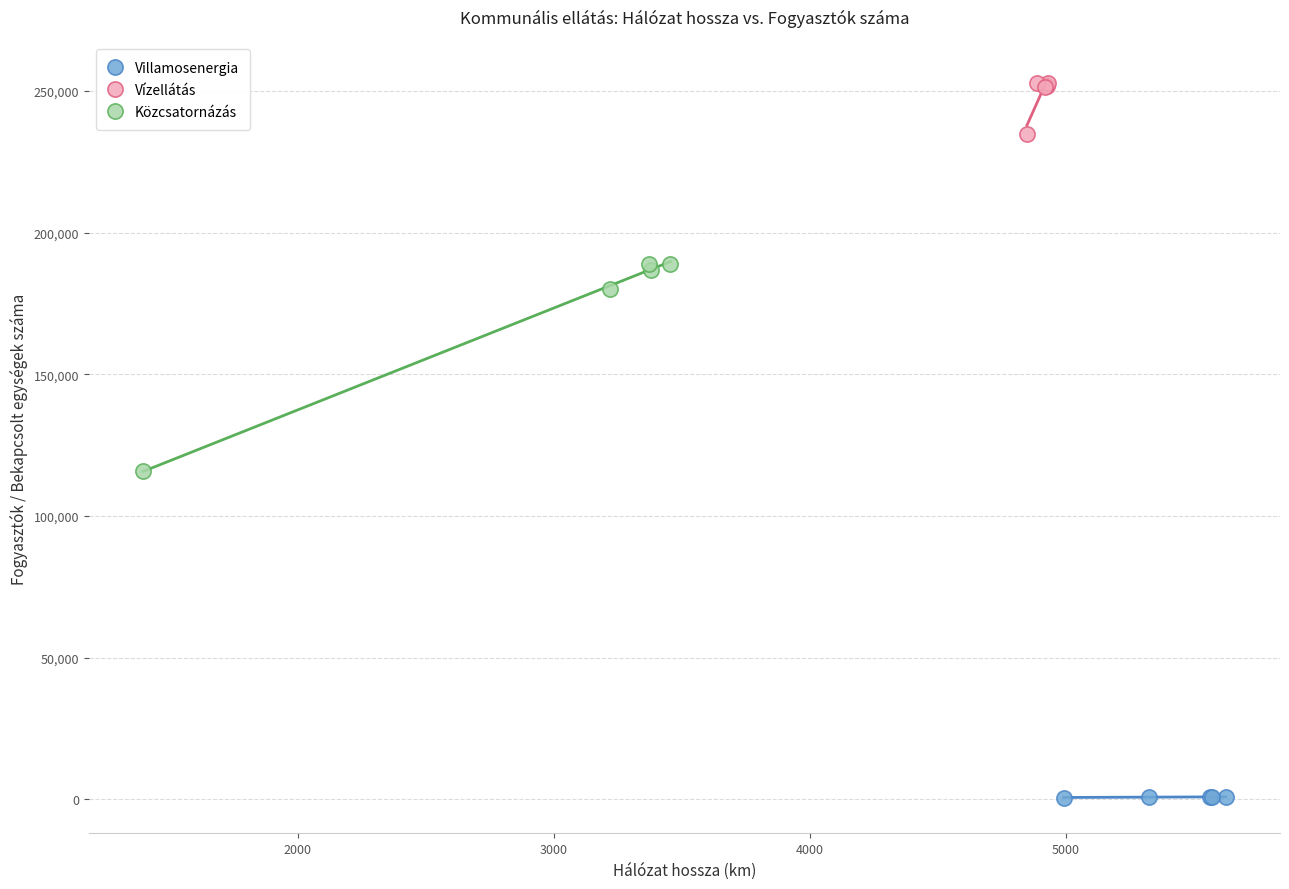

What are all the series names shown in the legend?

Villamosenergia, Vízellátás, Közcsatornázás